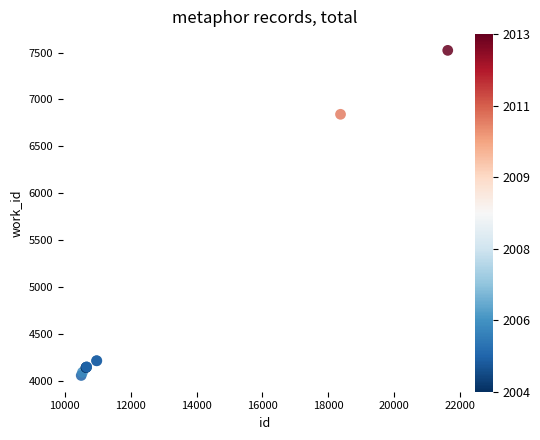

What Y value in the scatter plot is closest to 5790?

6842